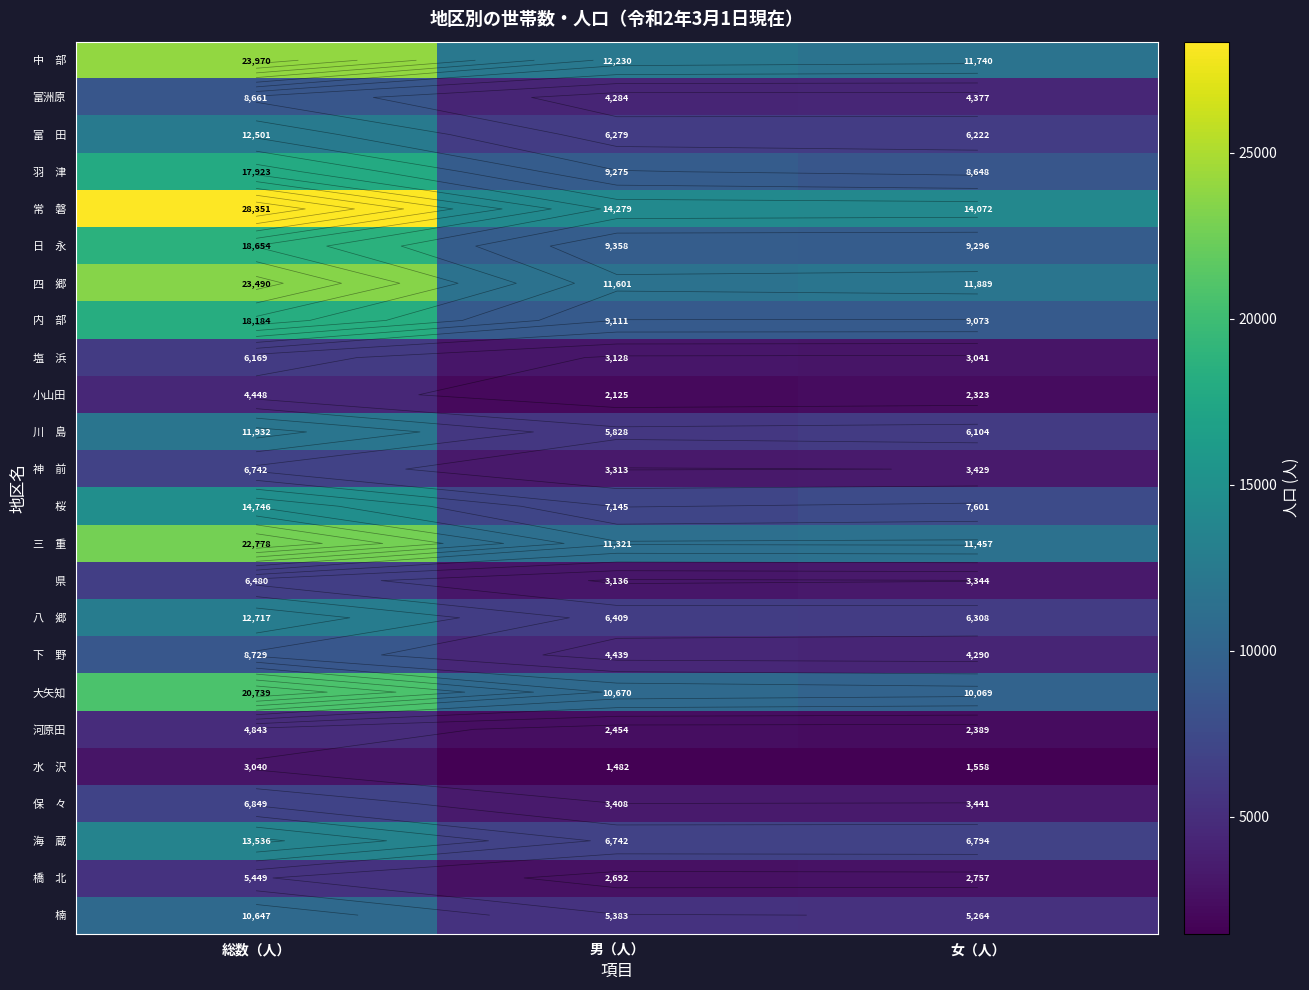

What is the sum of the 常 磐 values at 女（人） and 総数（人）?

42423